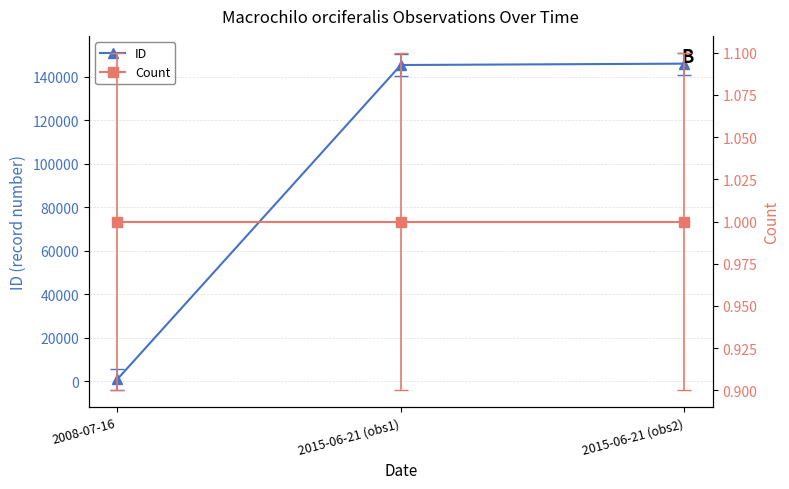

How many data points does each series have?

3